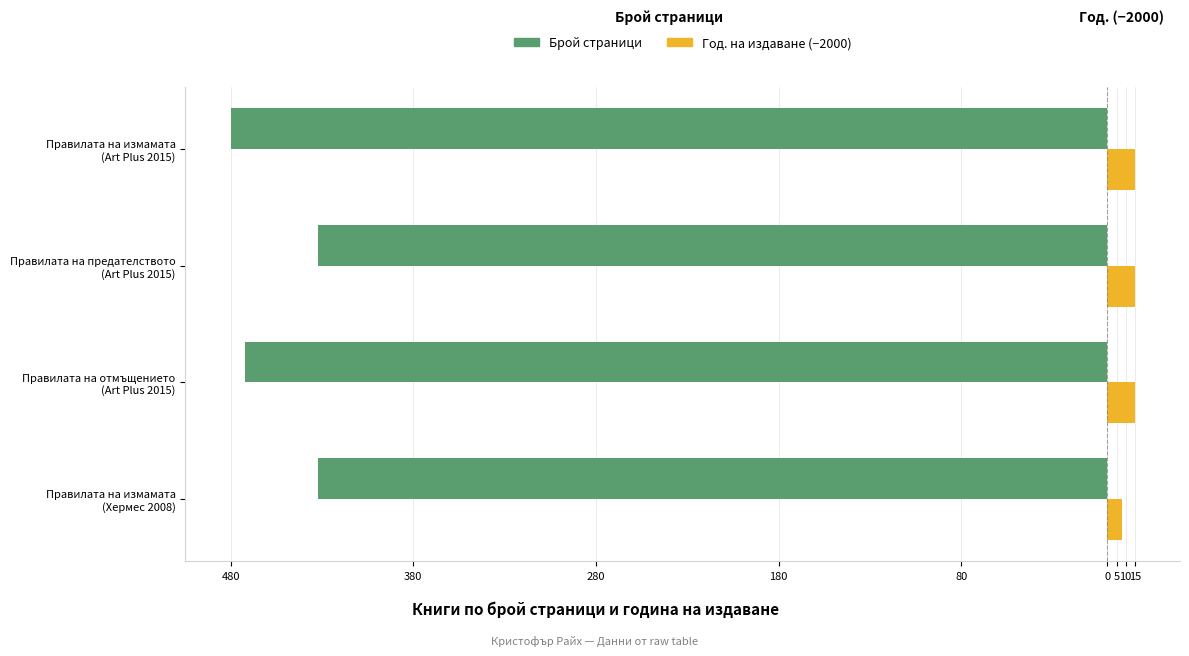

What are all the series names shown in the legend?

Брой страници, Год. на издаване (−2000)